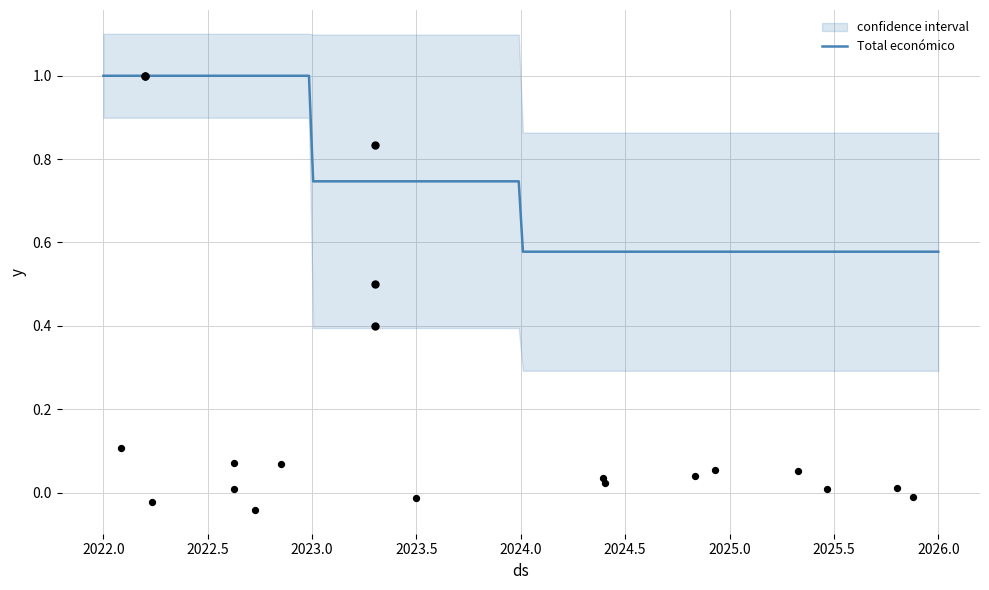

Between 2023 and 2023, which is larger?

2023